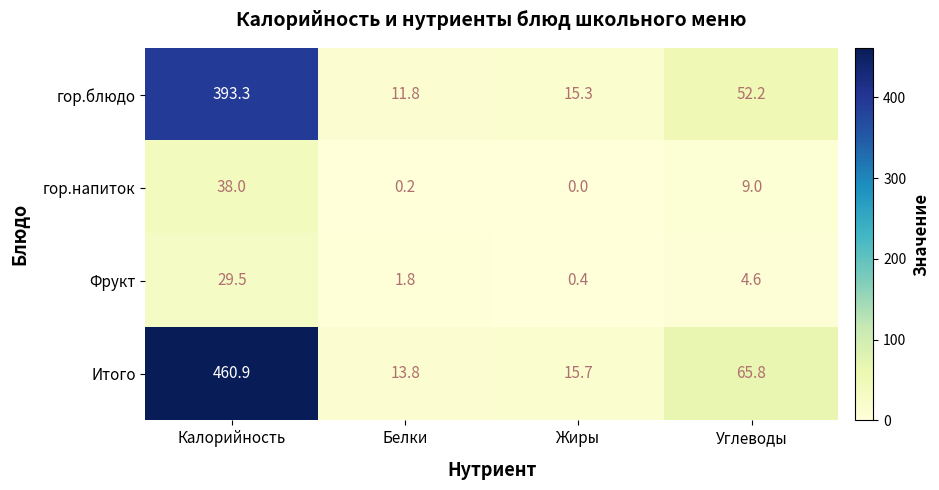

The гор.напиток series shows 0.0 at Жиры. True or false?

True